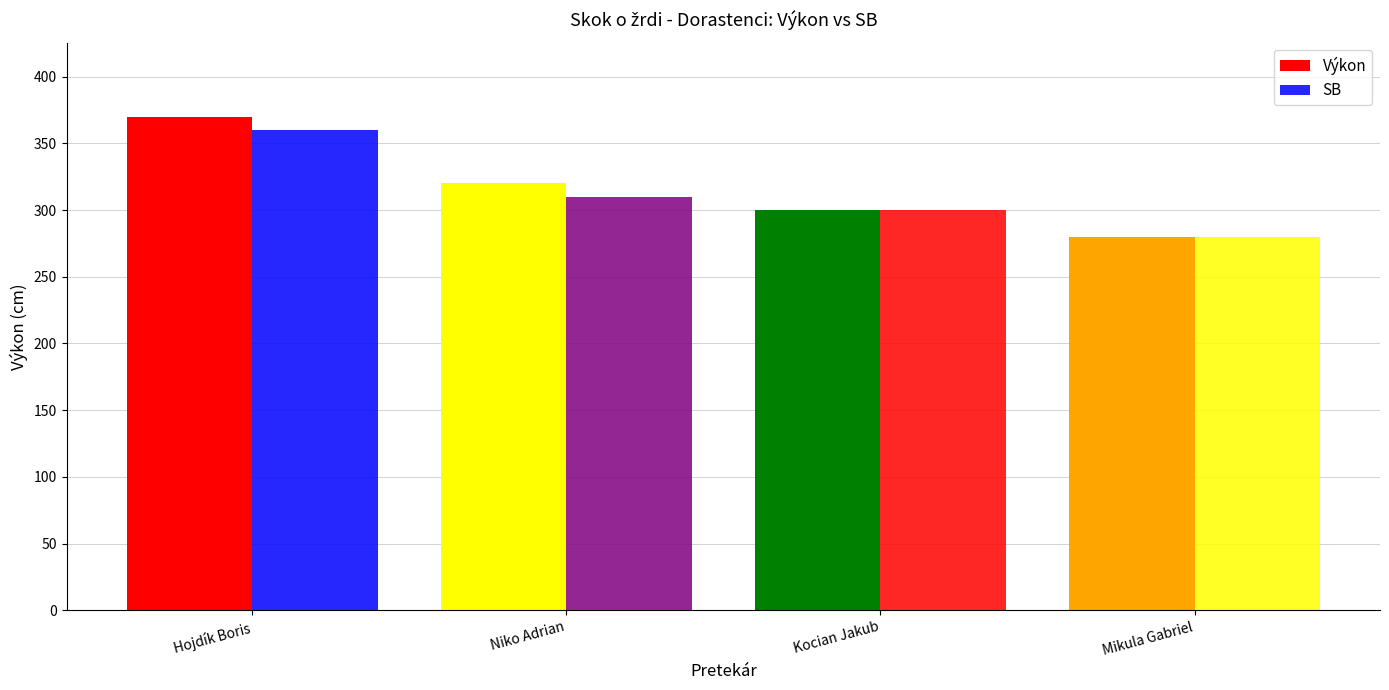

How many distinct data groups are displayed?

2